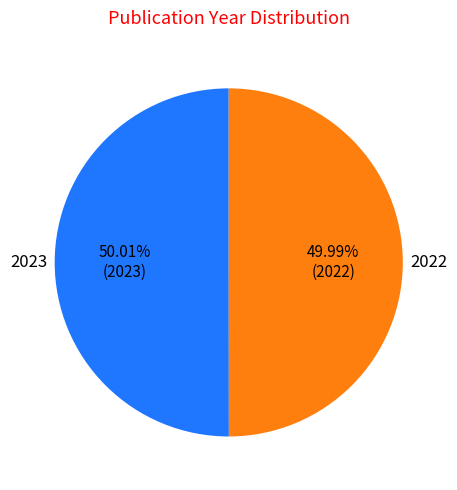

The 2023 slice represents 50% of the pie. True or false?

True